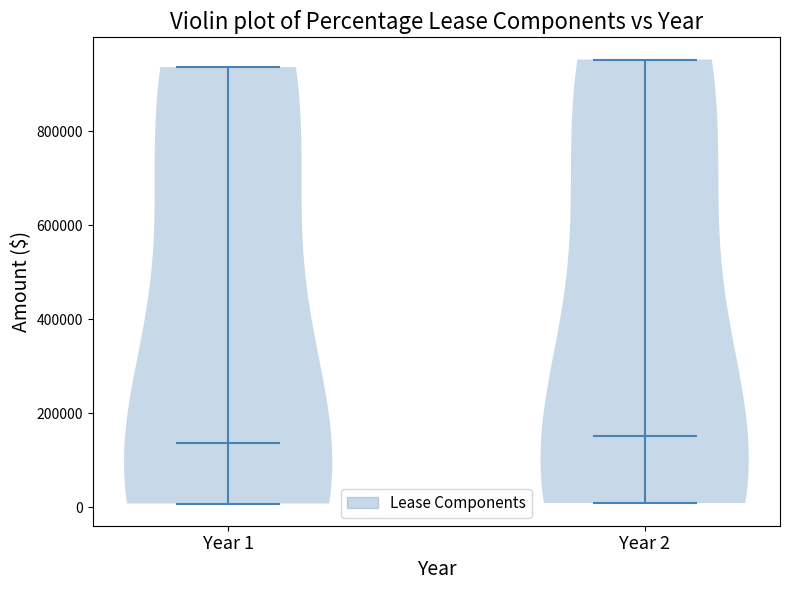

Reading left to right, read every violin against the y-axis: where its median line is, and the lowest and highest points it reaches. The values are not printed on the chart, so give them approximately, as read against the axis.

Year 1: median line 140000, lowest point 0, highest point 940000
Year 2: median line 160000, lowest point 0, highest point 960000